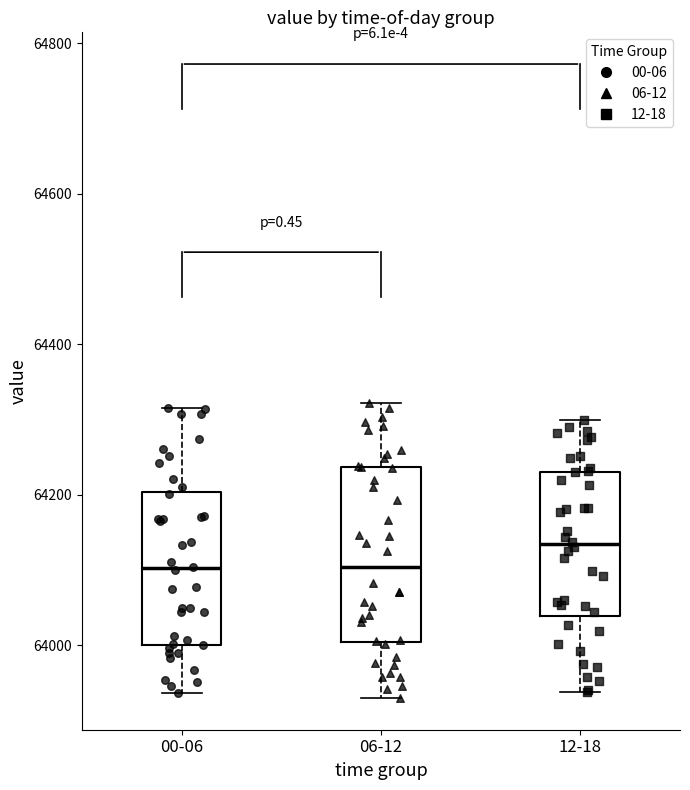

Which box has the highest median line?

12-18